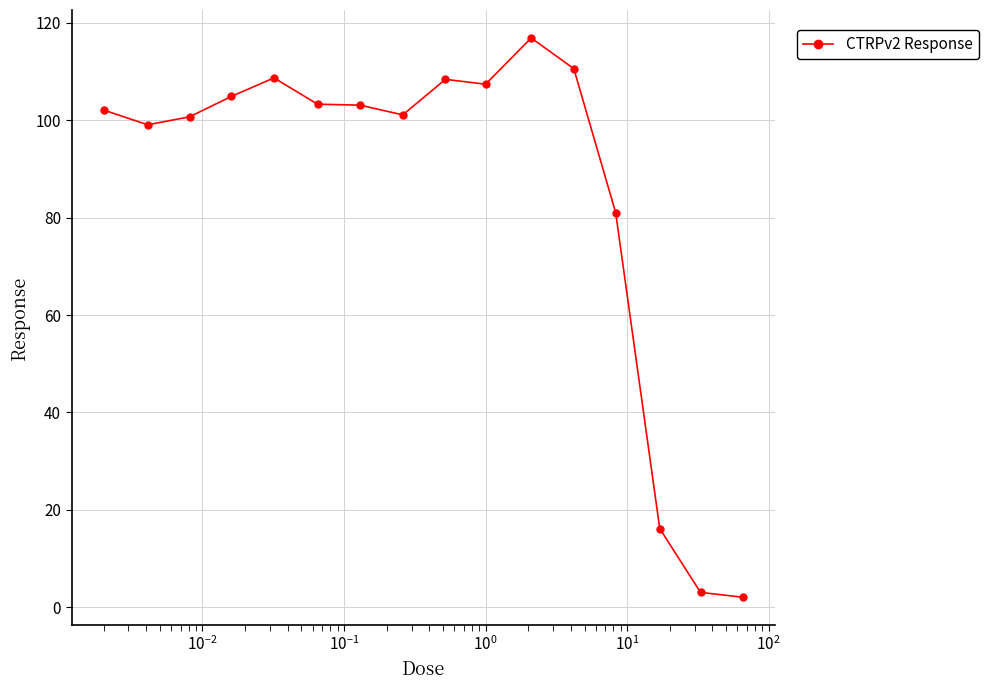

What is the sum of all values?

1368.5